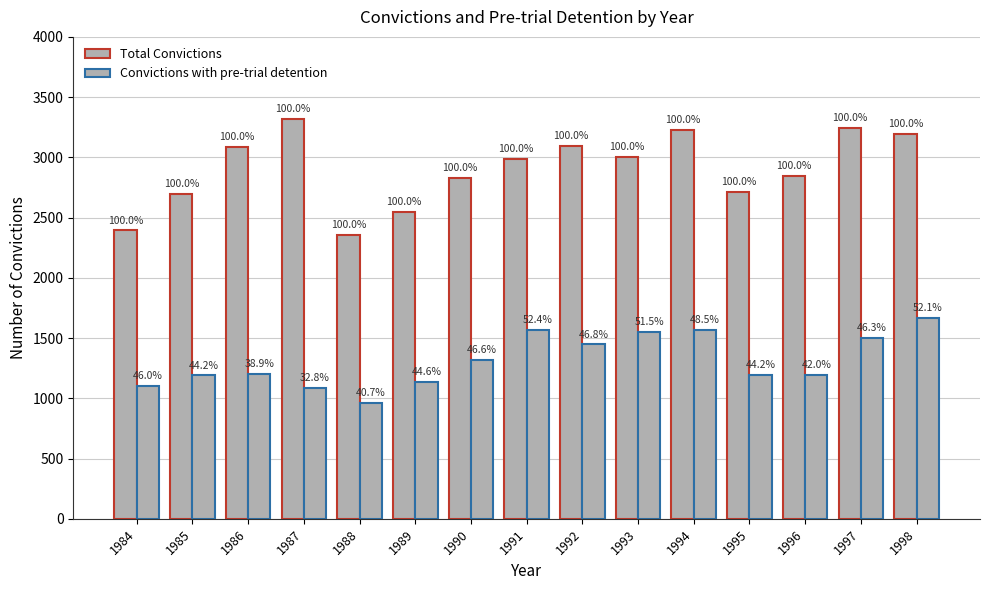

What is the difference between the maximum and minimum values in the Total Convictions series?

959